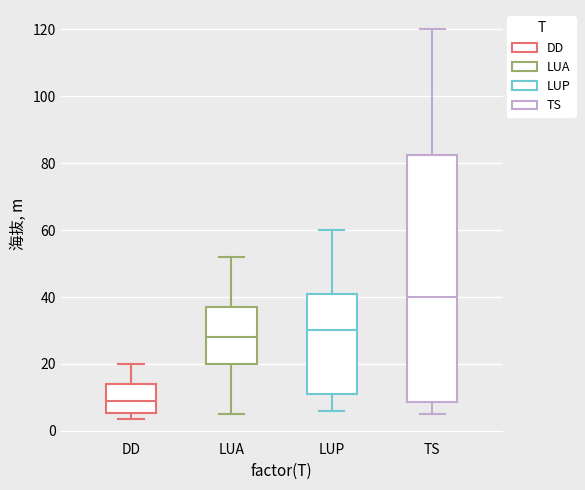

Where is the upper edge of the box for TS on the y-axis? The values are not printed on the chart, so give them approximately, as read against the axis.

82